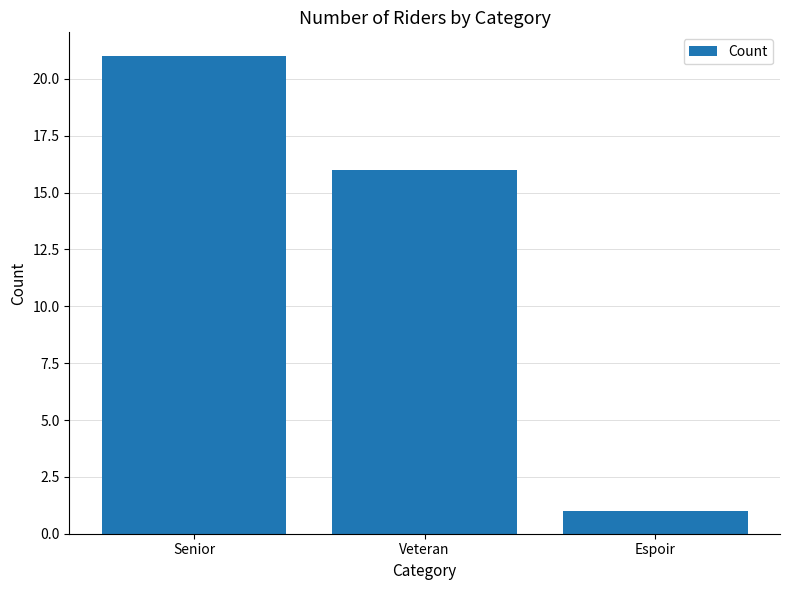

The chart shows a value of 21 at Senior. True or false?

True